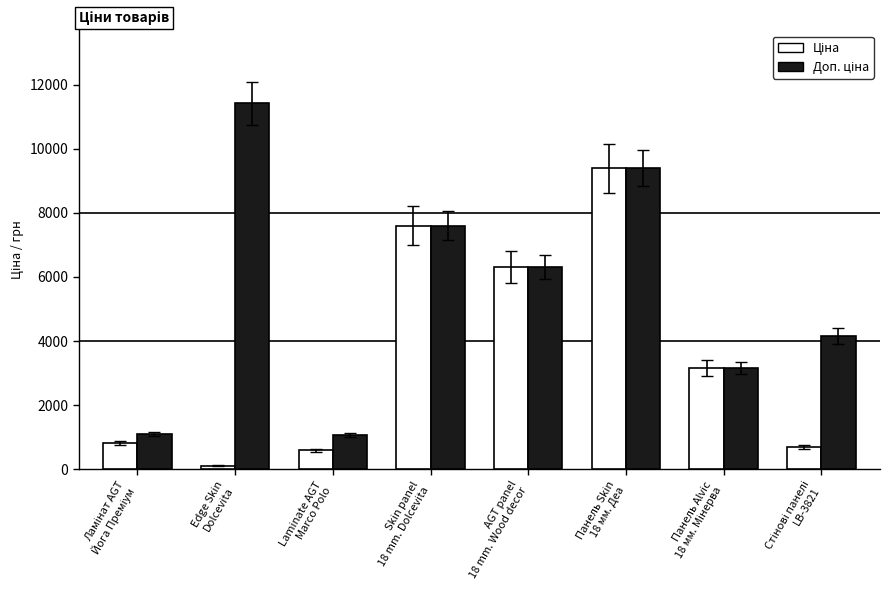

At how many categories does at least one series exceed 4465?

4